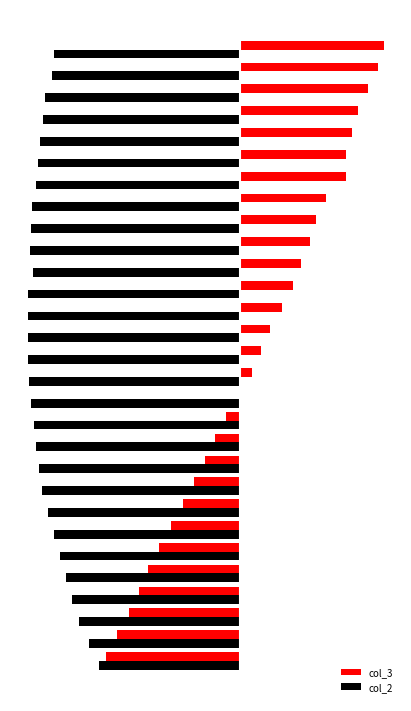

What is the value of the col_2 bar at the 5th from the left?

-563